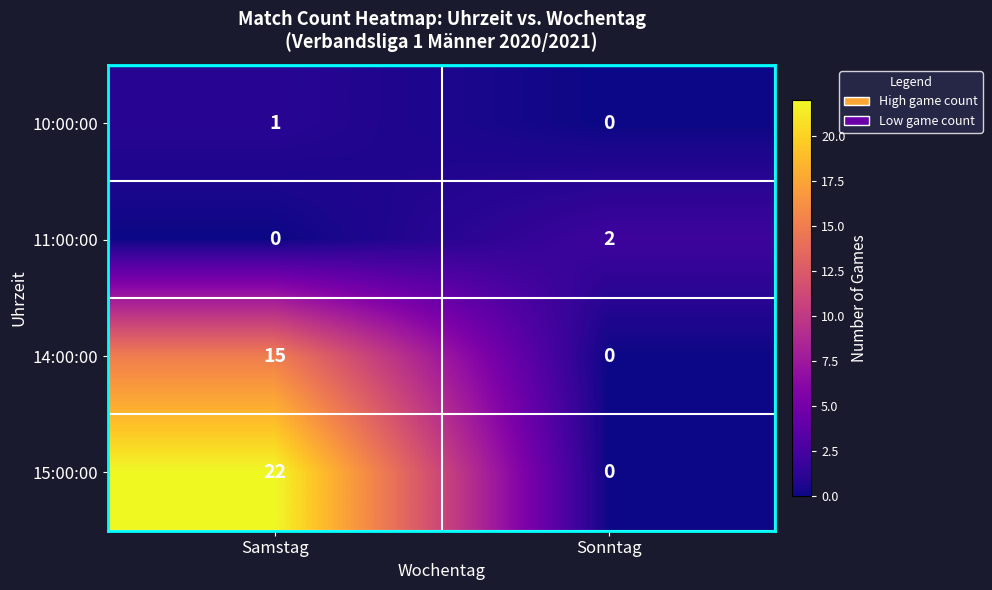

Reading left to right, what are all the values shown in this chart?

10:00:00: 1	0
11:00:00: 0	2
14:00:00: 15	0
15:00:00: 22	0